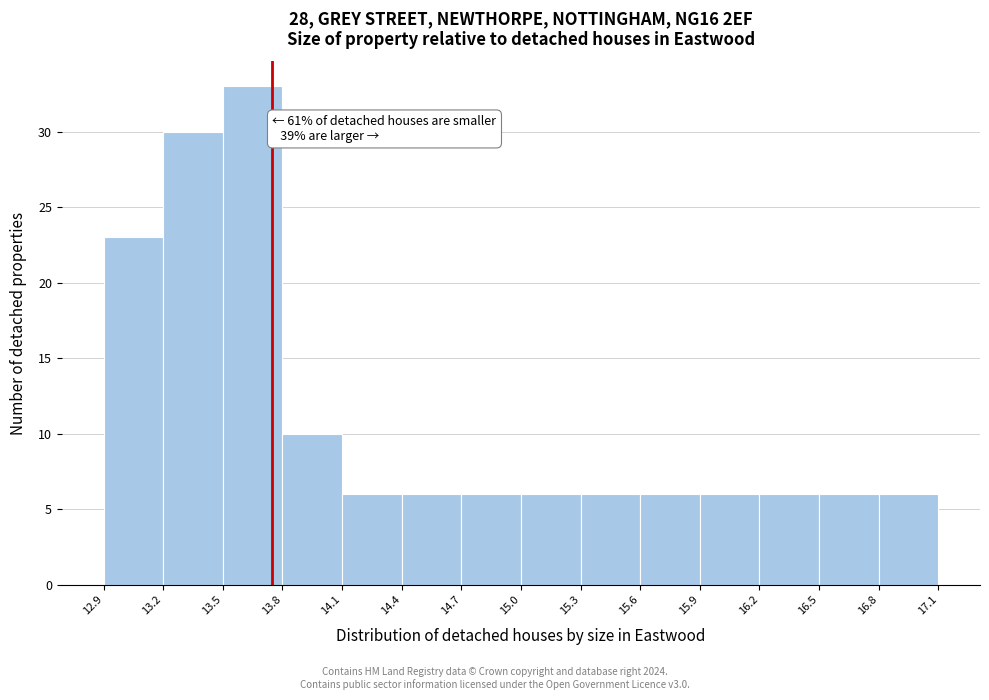

Over which range of the x-axis is the bar tallest?

13.5 to 13.8